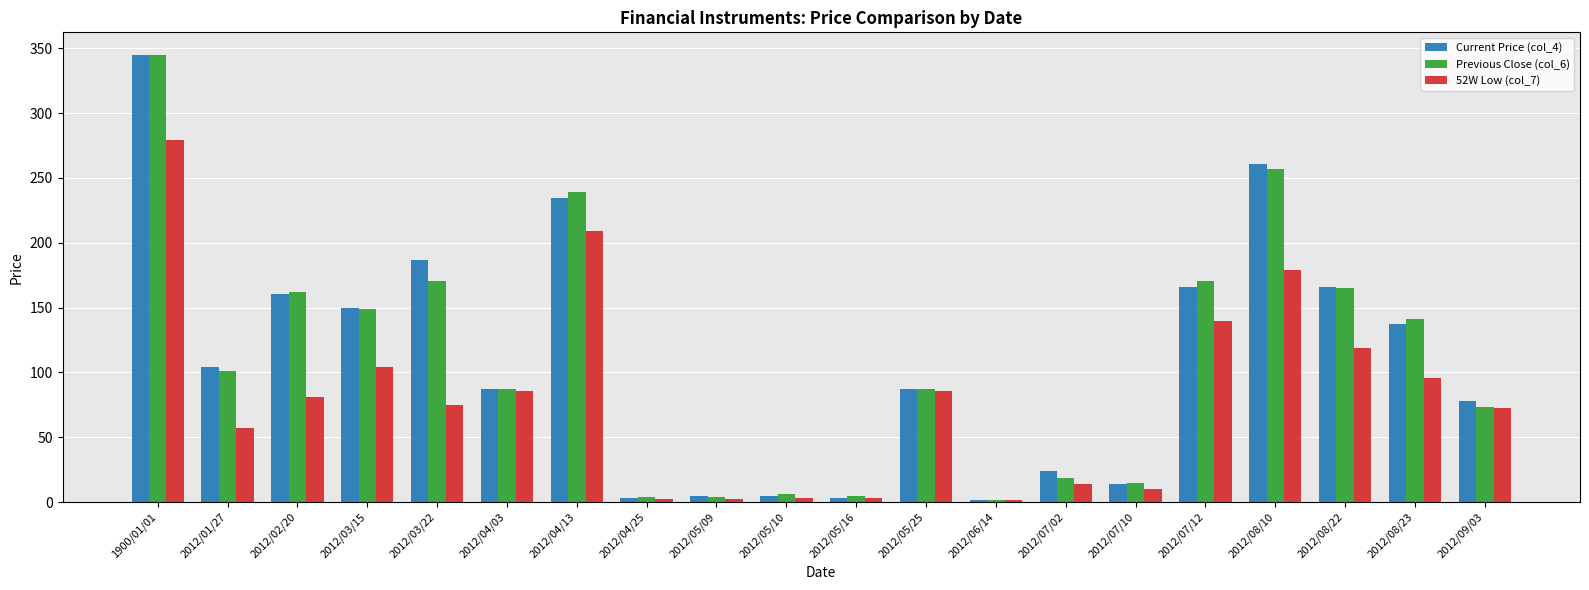

What is the highest value of the Current Price (col_4) series?

344.9